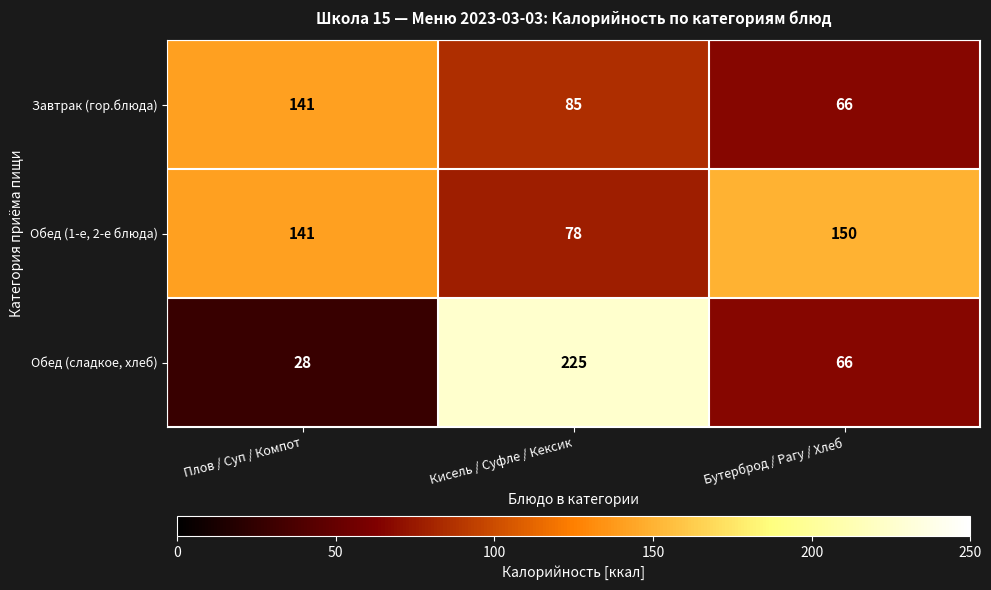

What is the difference between the maximum and second lowest values in the Обед (сладкое, хлеб) series?

159